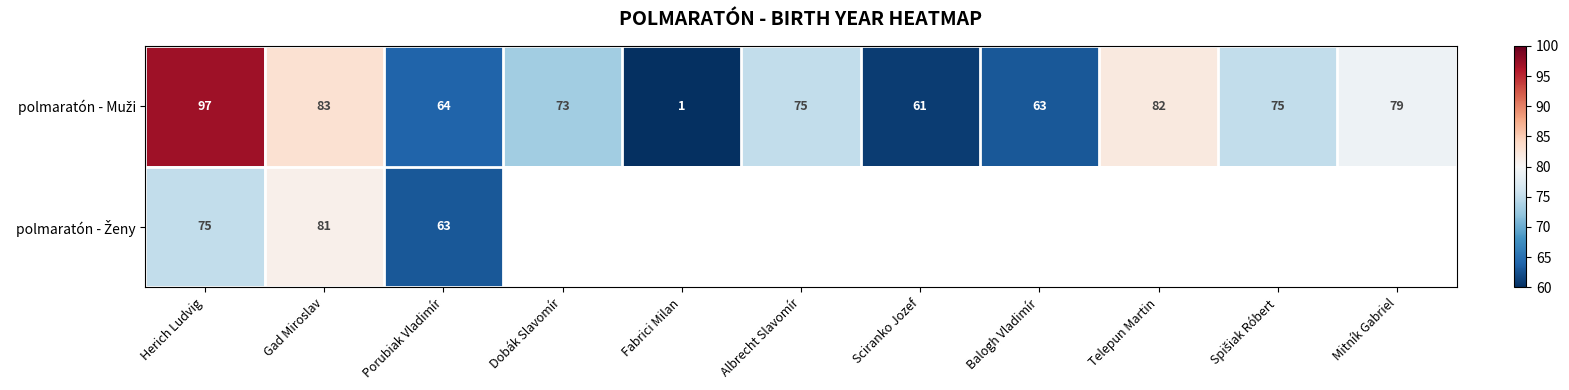

What is the greatest value displayed?

97.0